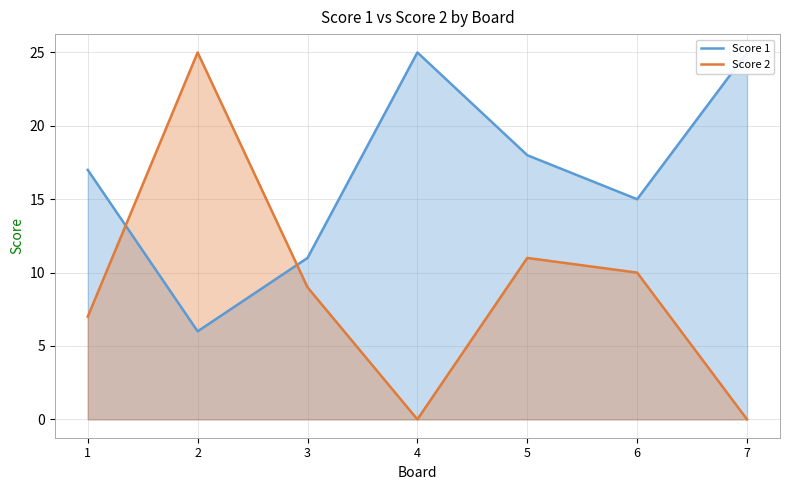

How many data points in Score 1 are less than 17?

3